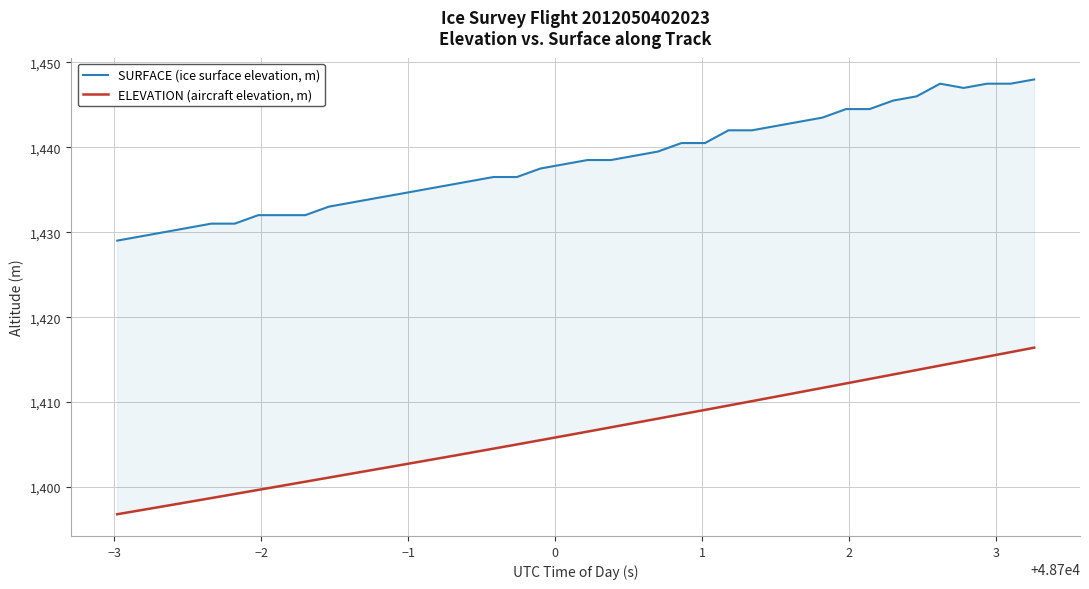

Reading left to right, list all the values displayed in this chart.

SURFACE (ice surface elevation, m): 1429.0	1429.5	1430.0	1430.5	1431.0	1431.0	1432.0	1432.0	1432.0	1433.0	1433.5	1434.0	1434.5	1435.0	1435.5	1436.0	1436.5	1436.5	1437.5	1438.0	1438.5	1438.5	1439.0	1439.5	1440.5	1440.5	1442.0	1442.0	1442.5	1443.0	1443.5	1444.5	1444.5	1445.5	1446.0	1447.5	1447.0	1447.5	1447.5	1448.0
ELEVATION (aircraft elevation, m): 1396.8	1397.3	1397.7	1398.2	1398.7	1399.2	1399.7	1400.1	1400.6	1401.1	1401.6	1402.1	1402.6	1403.0	1403.5	1404.0	1404.5	1405.0	1405.5	1406.0	1406.5	1407.0	1407.5	1408.1	1408.6	1409.1	1409.6	1410.1	1410.6	1411.1	1411.7	1412.2	1412.7	1413.2	1413.8	1414.3	1414.8	1415.4	1415.9	1416.4